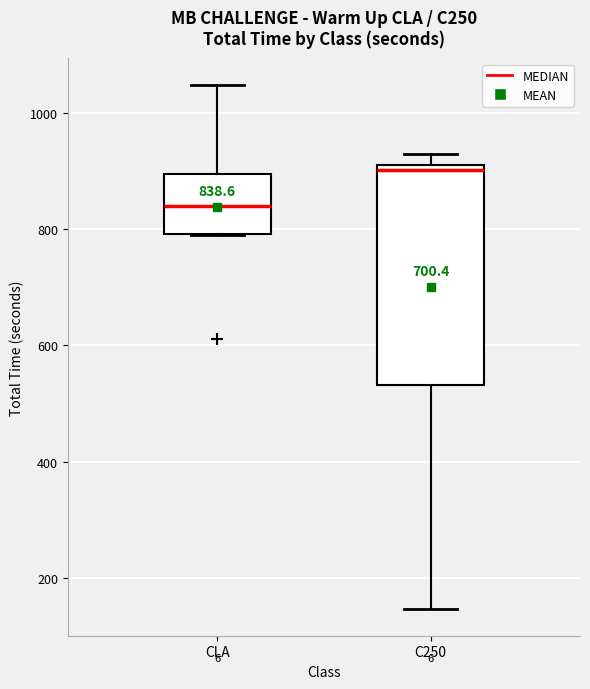

Which box has the highest median line?

C250